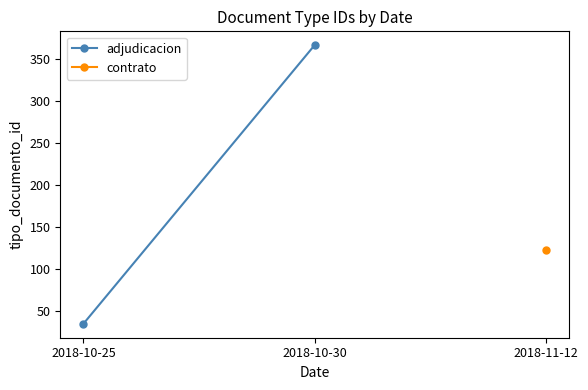

What is the average value?

200